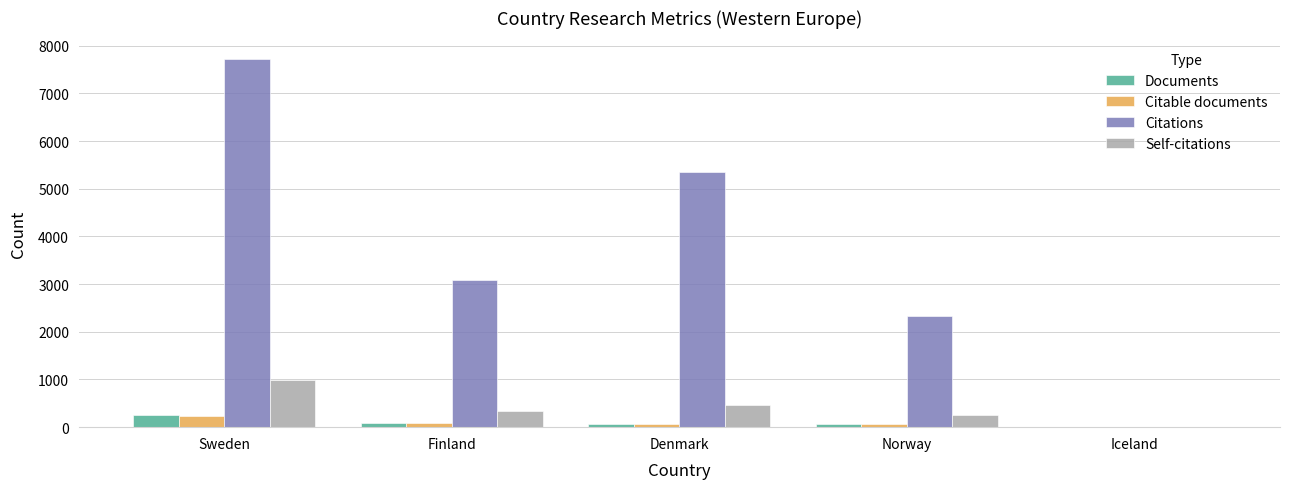

How many groups of bars are there?

5